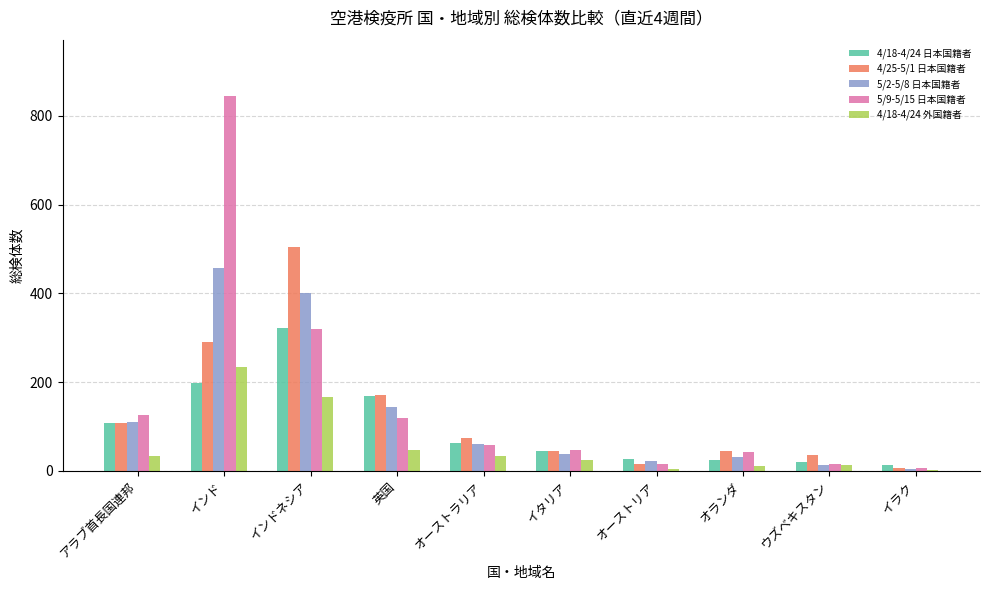

Is the value of 4/18-4/24 外国籍者 at オランダ greater than the value of 4/25-5/1 日本国籍者 at ウズベキスタン?

No